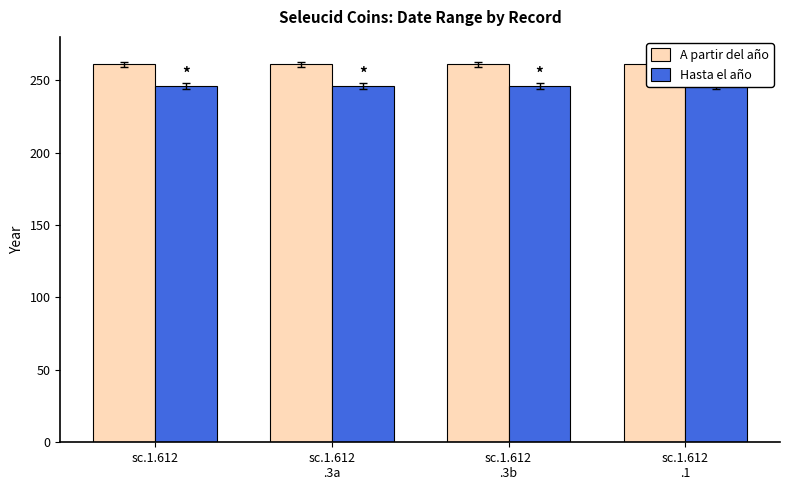

Which category has the highest value in the A partir del año series?

sc.1.612